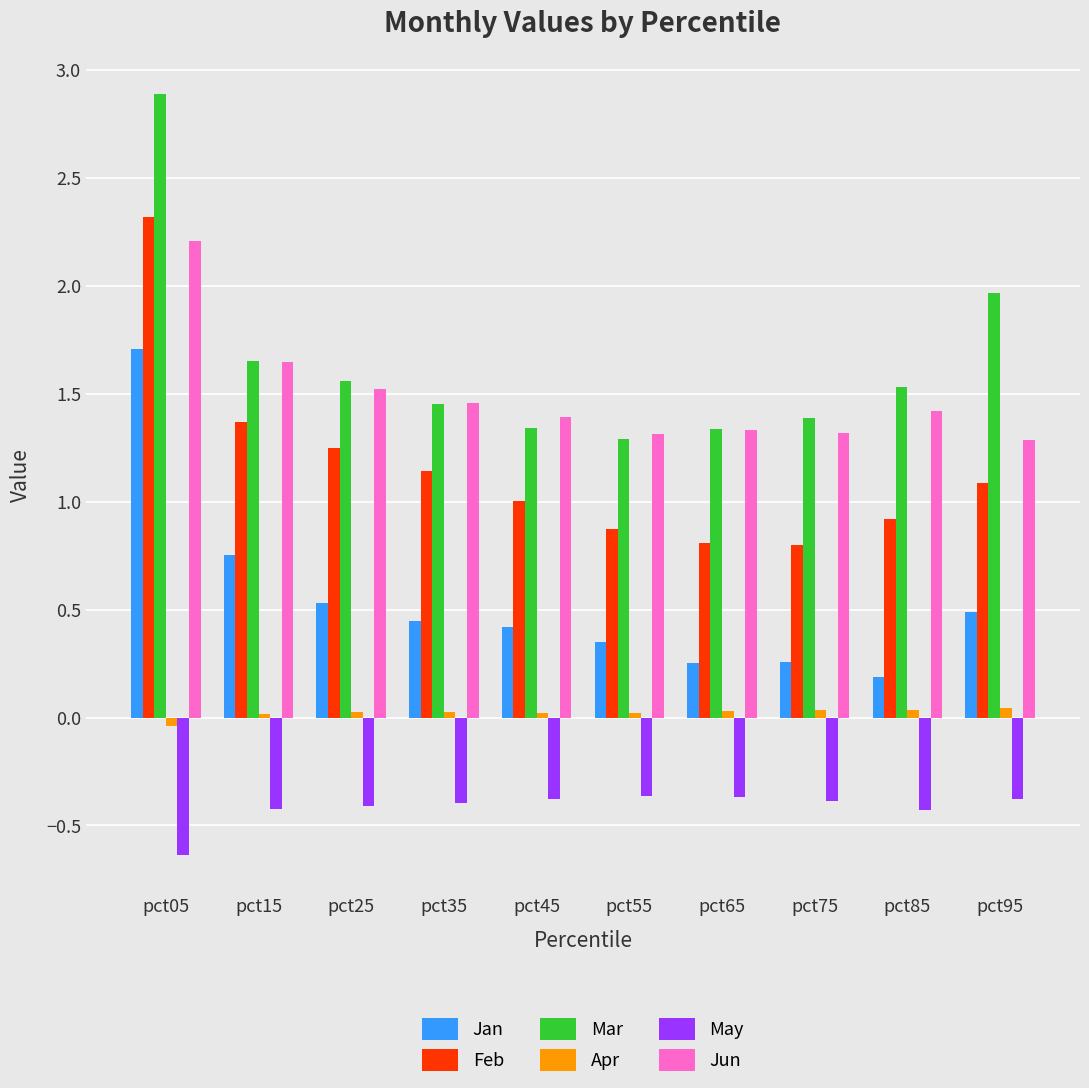

How many bars are there in total?

60